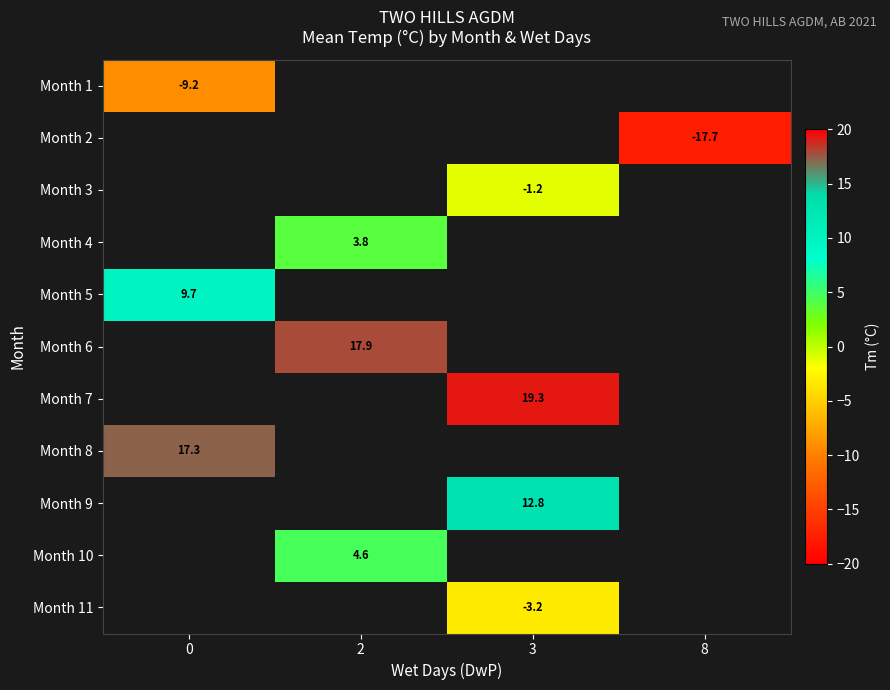

Which series has the widest spread of values?

Month 1